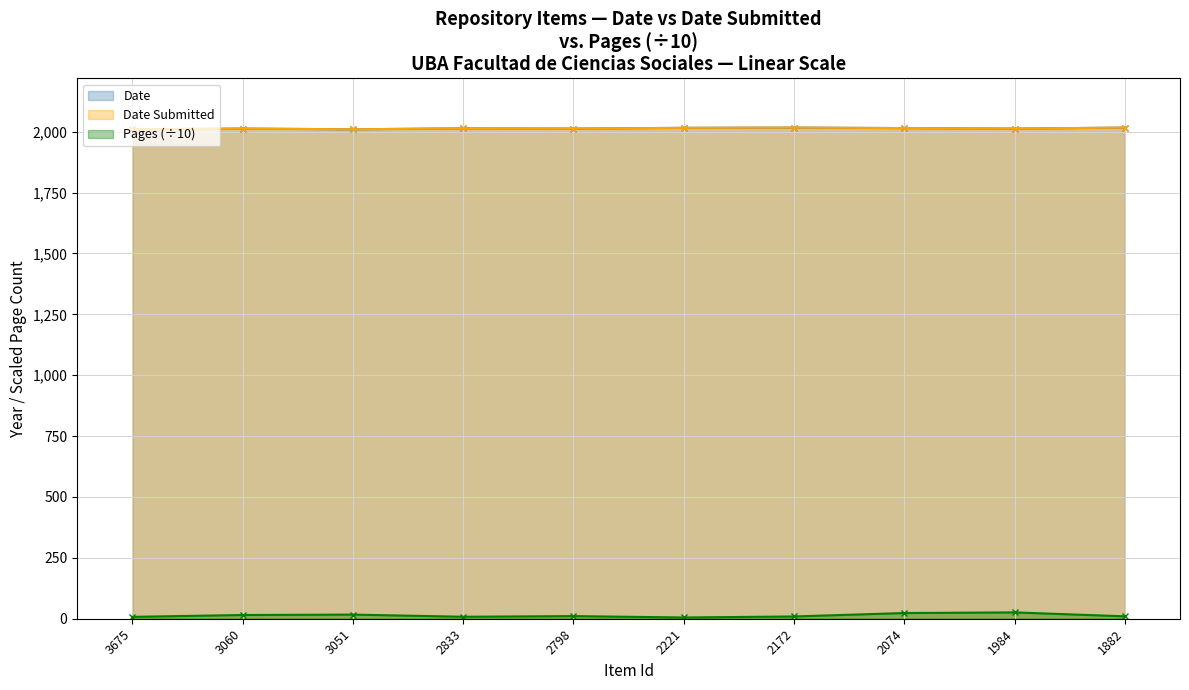

Which series has the largest total across all categories?

Date